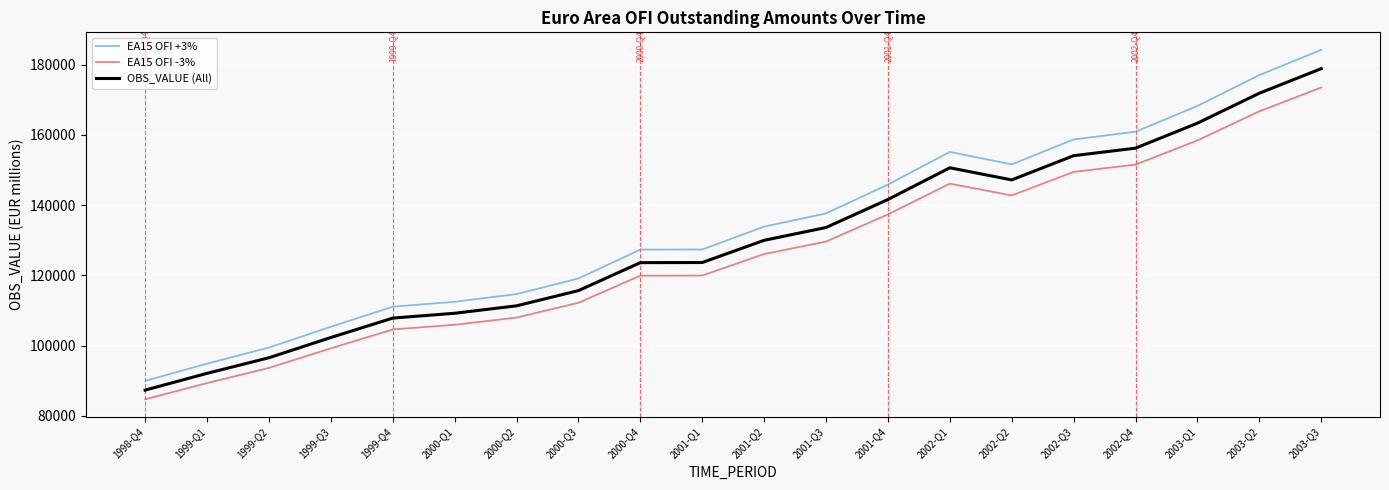

Between 1998-Q4 and 2000-Q1, which series saw the biggest shift?

EA15 OFI +3%